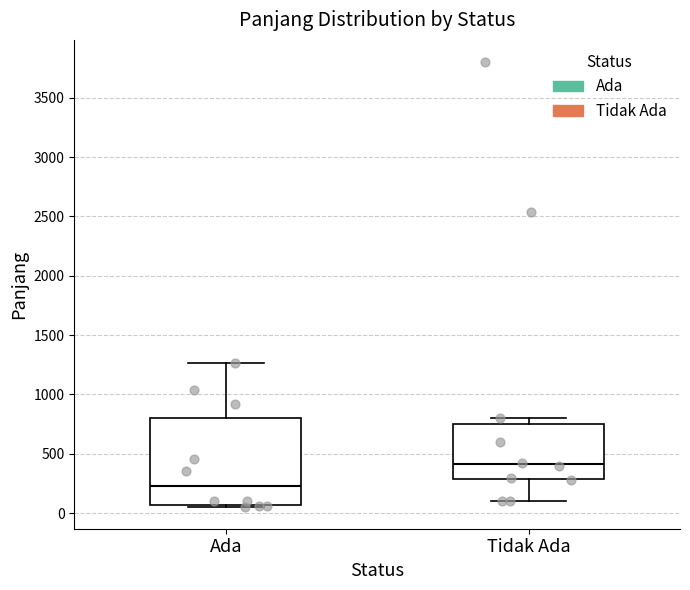

Where does the upper whisker of the box for Ada end on the y-axis? The values are not printed on the chart, so give them approximately, as read against the axis.

1250